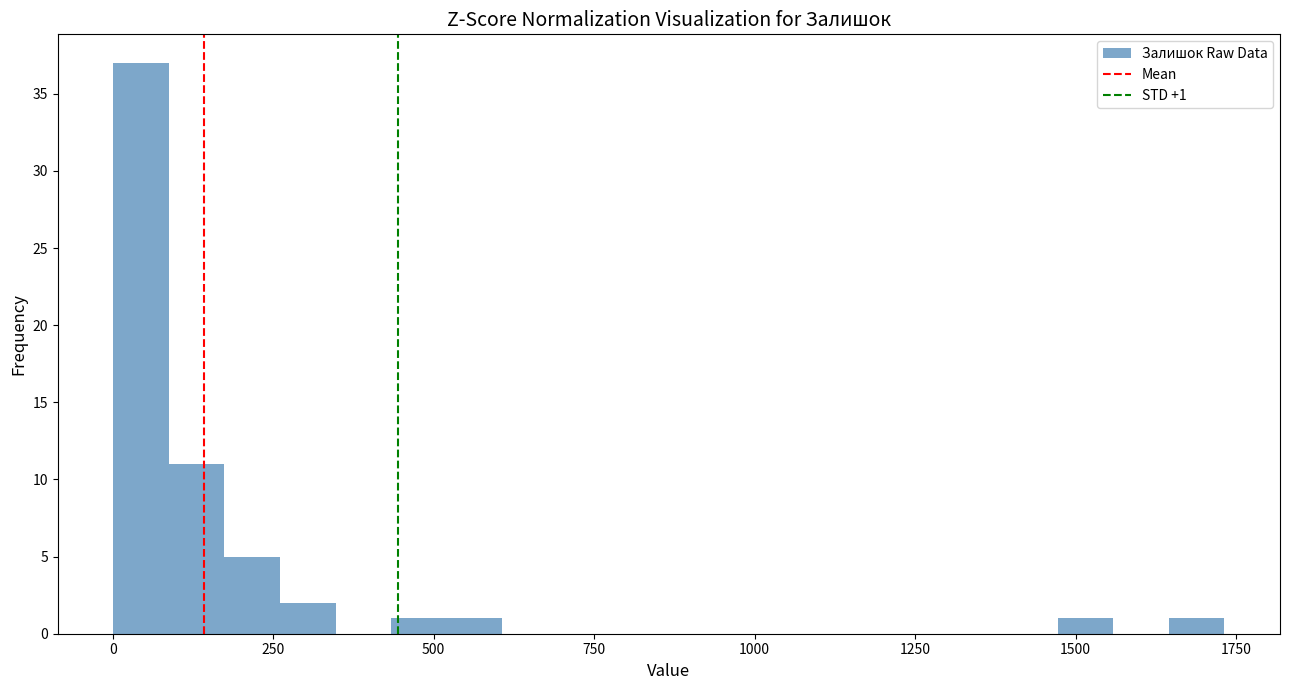

Around what value on the x-axis is the tallest bar? Give the approximate position of its centre, as read against the axis.

50